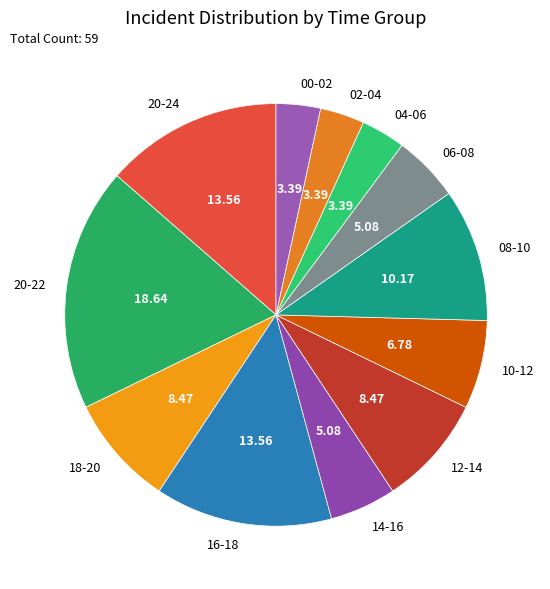

Approximately how many times larger is the value at 12-14 compared to 06-08?

1.7